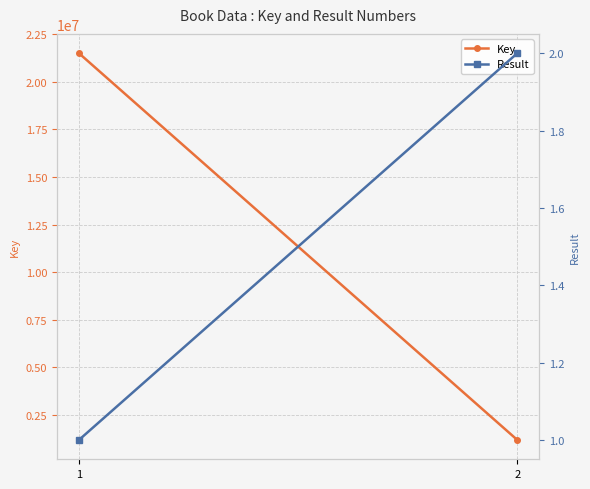

The value of Key at 2 is 1784405. True or false?

False